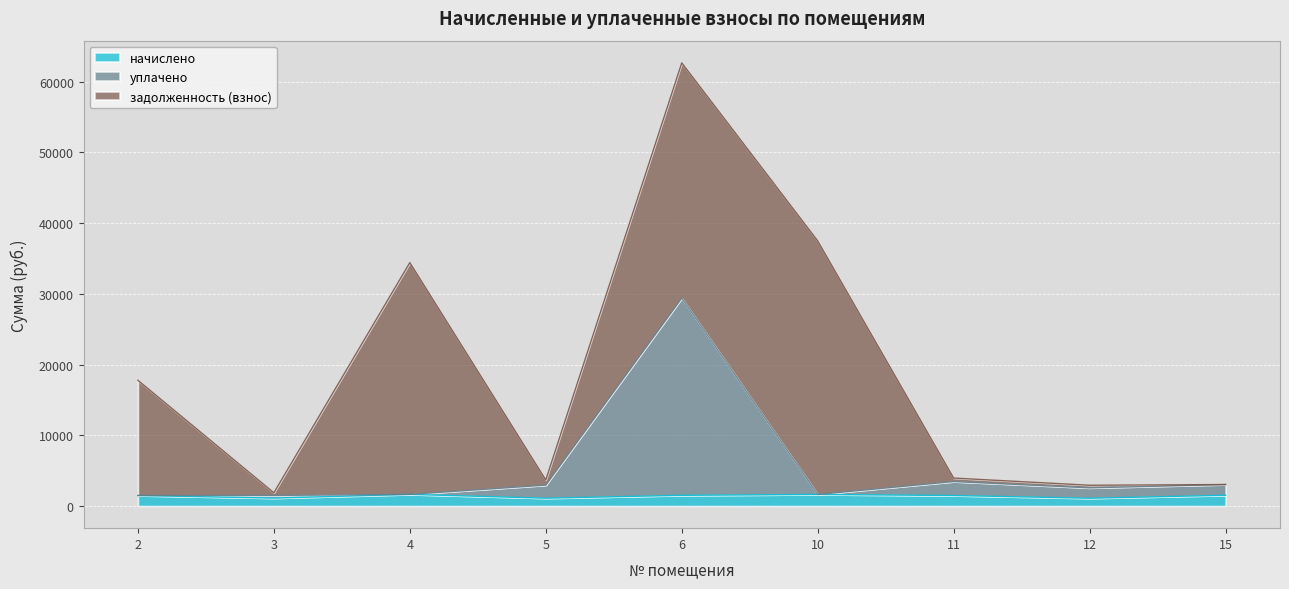

Is the value of начислено at 5 greater than the value of уплачено at 2?

No